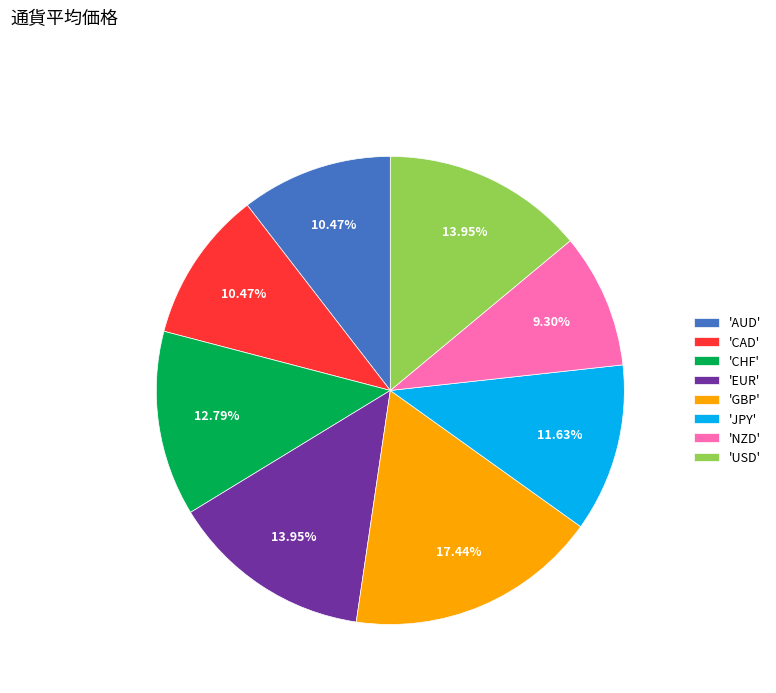

Which slice is the smallest?

'NZD'